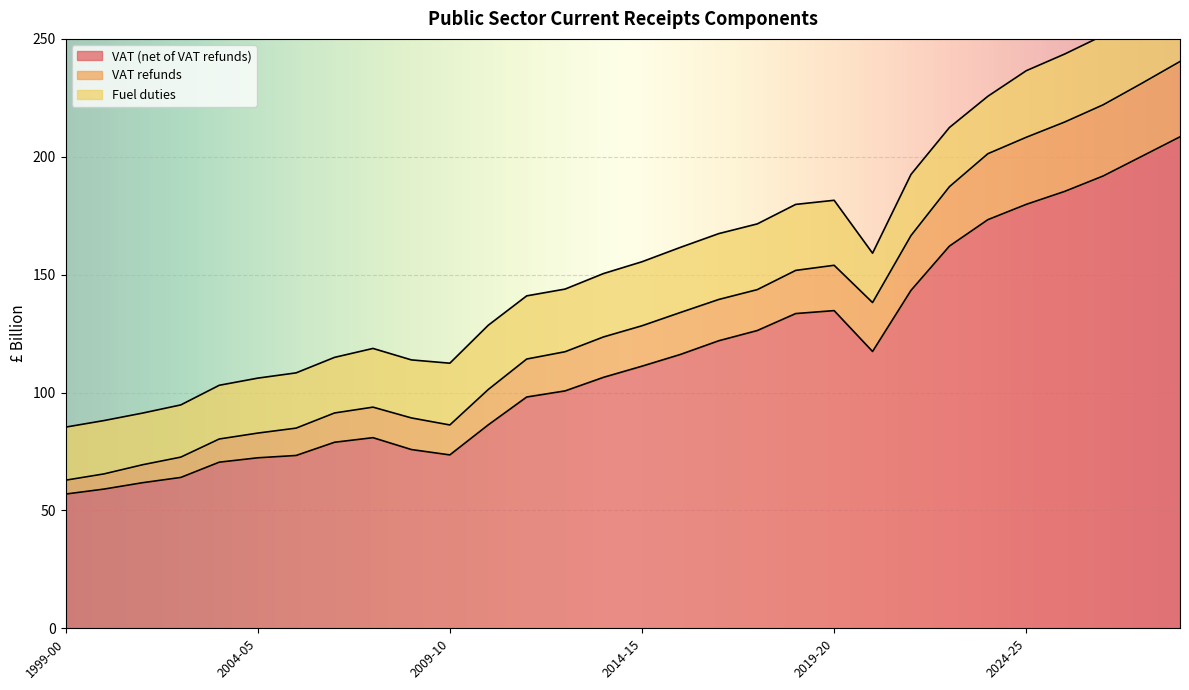

What is the difference between the maximum and second lowest values in the VAT (net of VAT refunds) series?

149.4